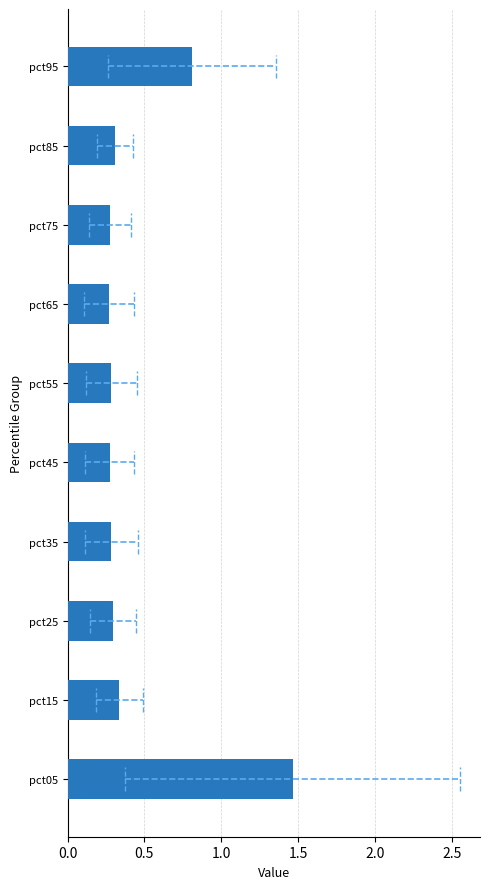

Which label corresponds to the largest value in the chart?

pct05